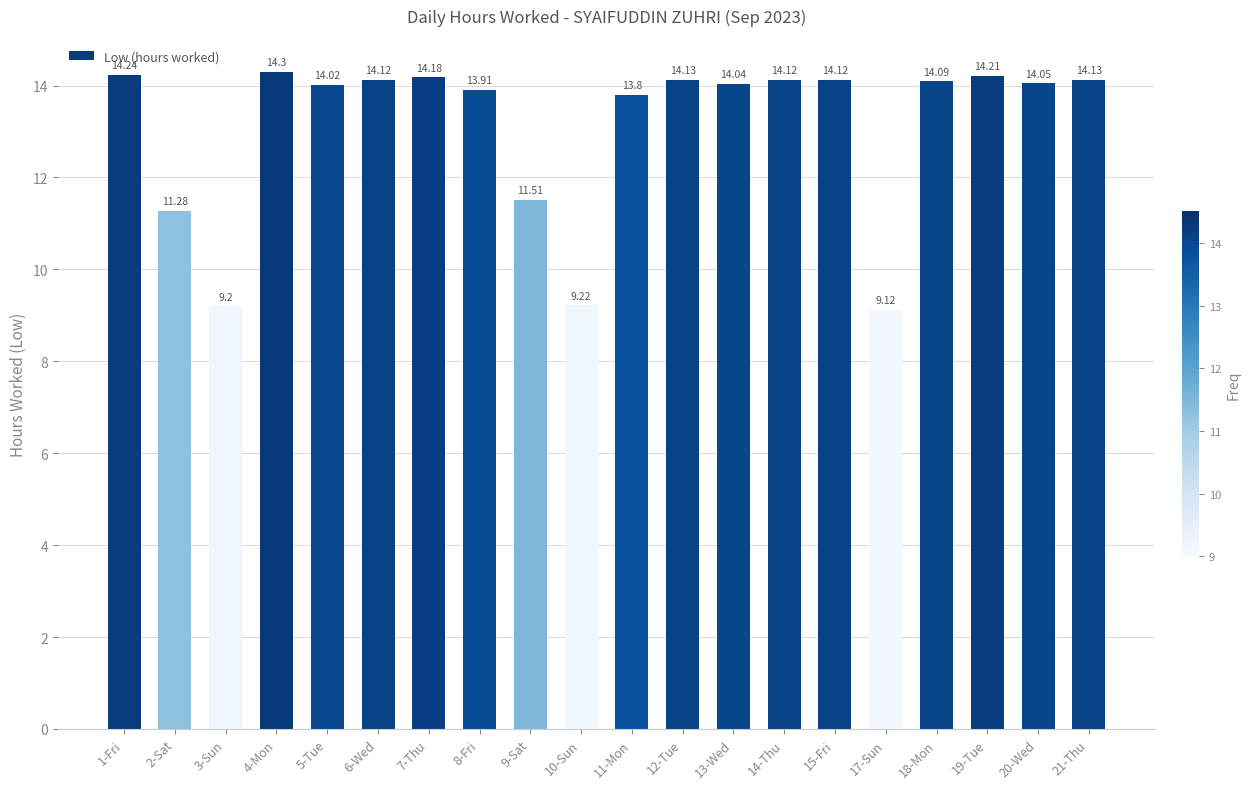

True or false: the data shows 13.9 at 17-Sun.

False